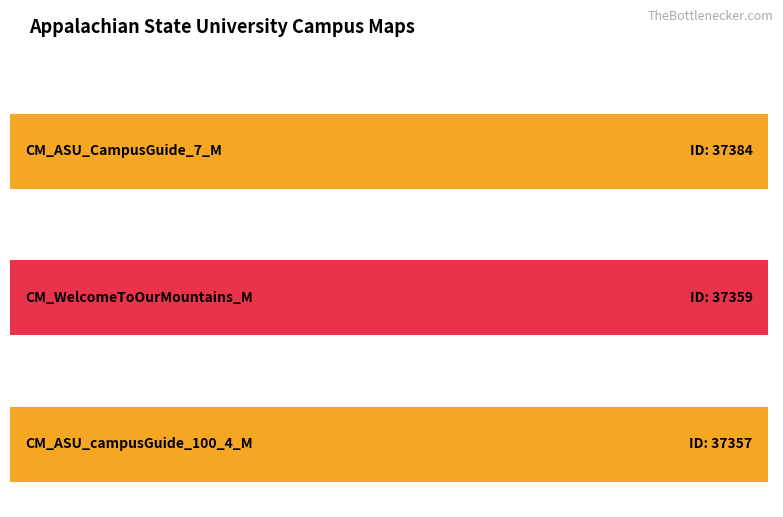

How many series are shown in this chart?

1